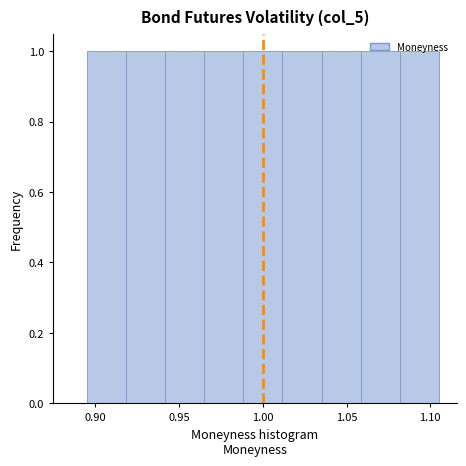

Reading left to right, transcribe this chart: for each bar, give the range it covers on the x-axis and its height. Neither the bar edges nor the heights are printed on the chart, so give them approximately, as read against the axes.

0.895 to 0.920: 1
0.920 to 0.940: 1
0.940 to 0.965: 1
0.965 to 0.990: 1
0.990 to 1.010: 1
1.010 to 1.035: 1
1.035 to 1.060: 1
1.060 to 1.080: 1
1.080 to 1.105: 1